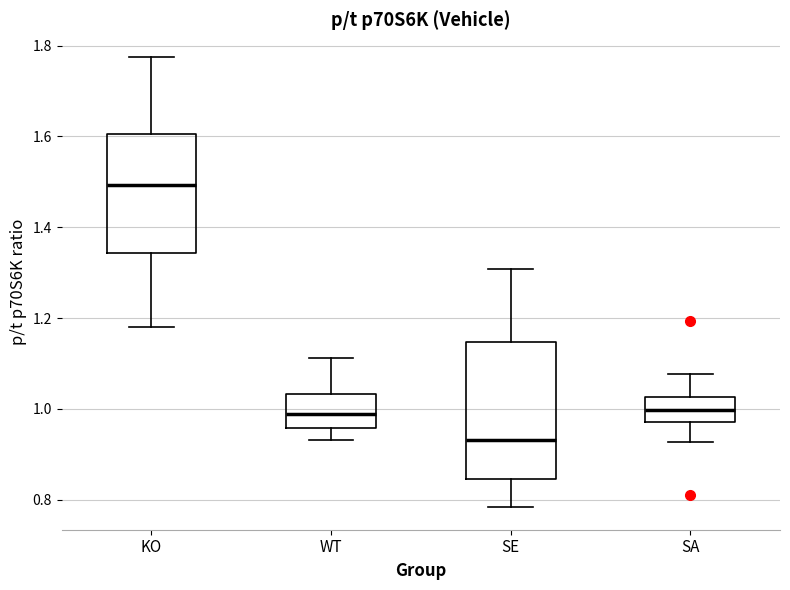

Reading left to right, read every box against the y-axis: the position of its median line, the range the box covers, and the ends of its whiskers. The values are not printed on the chart, so give them approximately, as read against the axis.

KO: median 1.50, box 1.34 to 1.60, whiskers 1.18 to 1.78
WT: median 0.98, box 0.96 to 1.04, whiskers 0.94 to 1.12
SE: median 0.94, box 0.84 to 1.14, whiskers 0.78 to 1.30
SA: median 1.00, box 0.98 to 1.02, whiskers 0.92 to 1.08